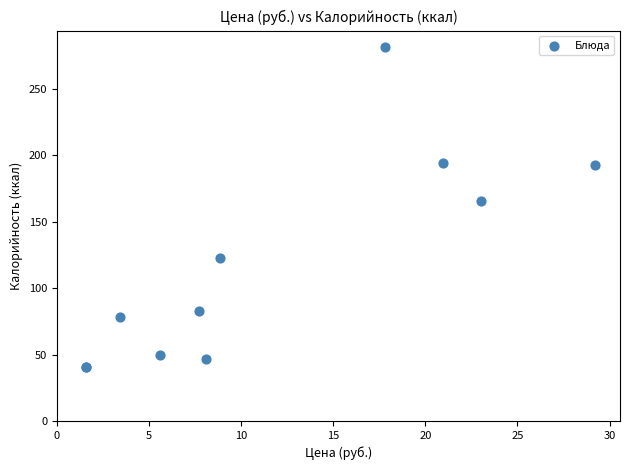

What Y value in the scatter plot is closest to 161?

166